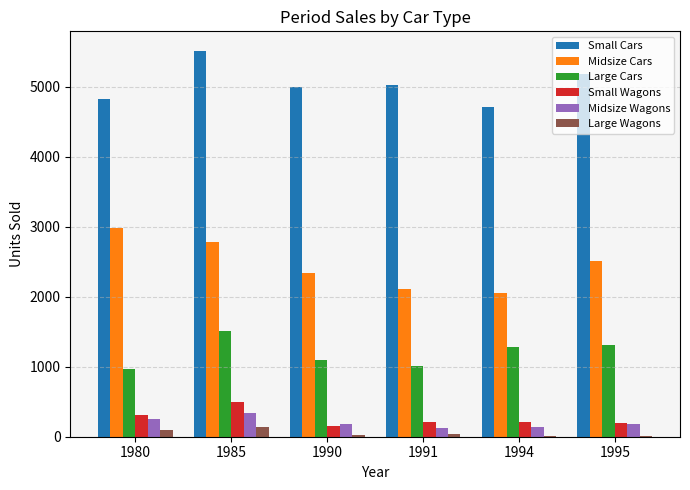

Which series has the largest total across all categories?

Small Cars